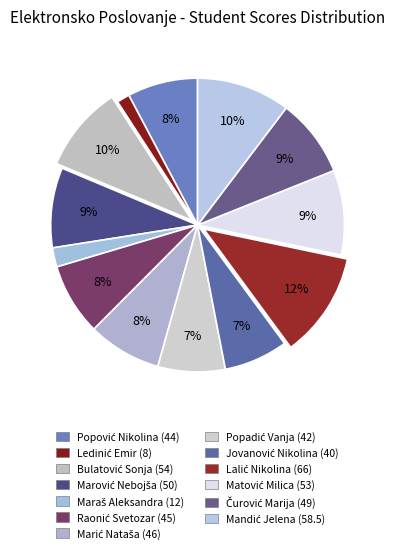

What percentage is the Jovanović Nikolina (40) slice, to the nearest percent?

7%